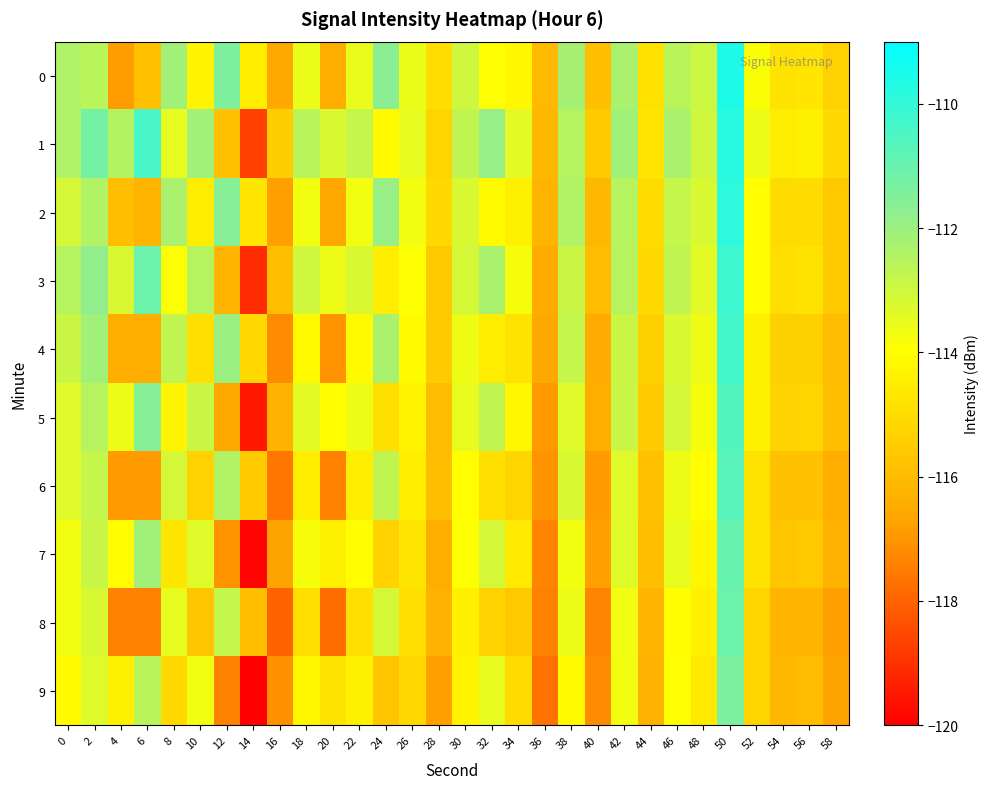

Which series has the largest total across all categories?

1